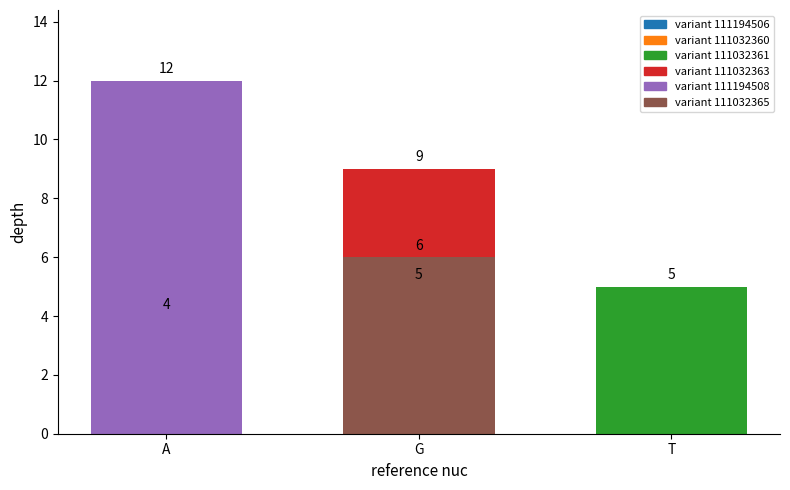

What is the sum of all values?

41